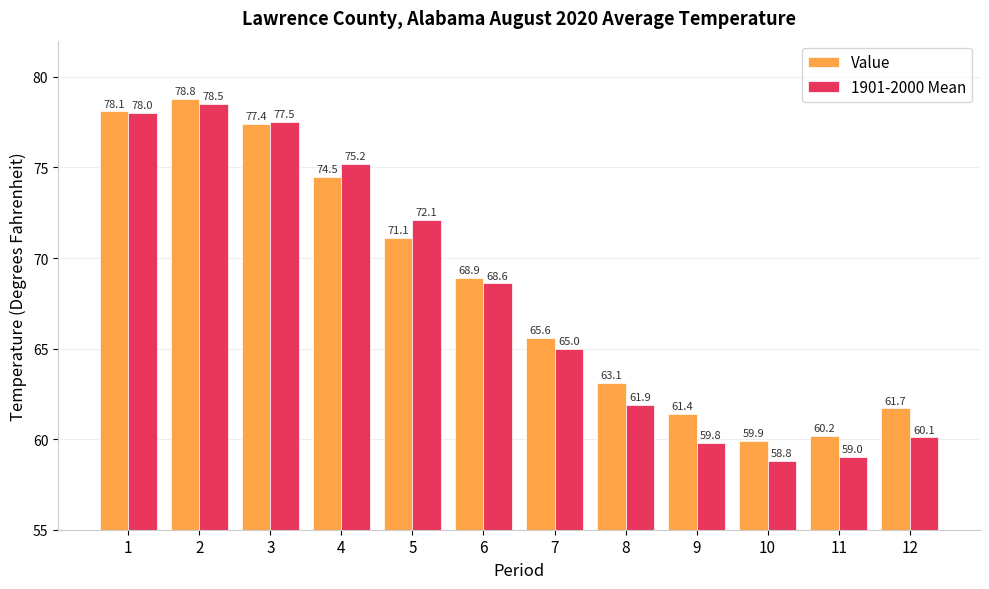

Which series has the largest range (max minus min)?

1901-2000 Mean